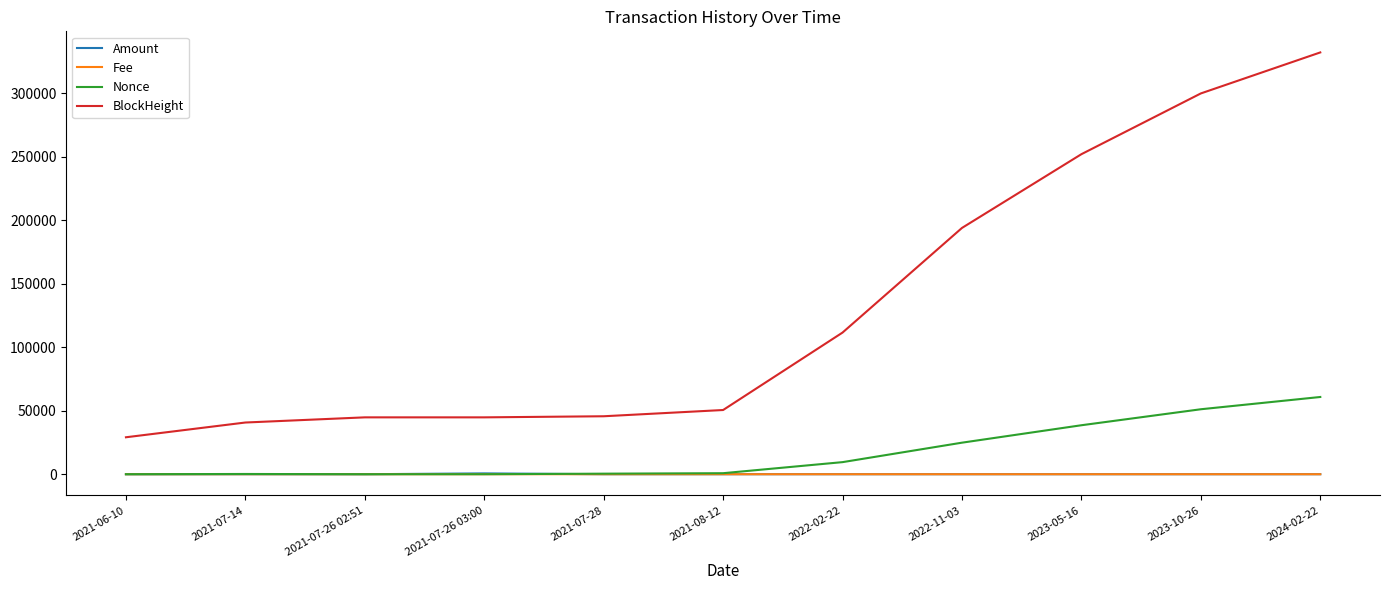

Which series has the largest total across all categories?

BlockHeight